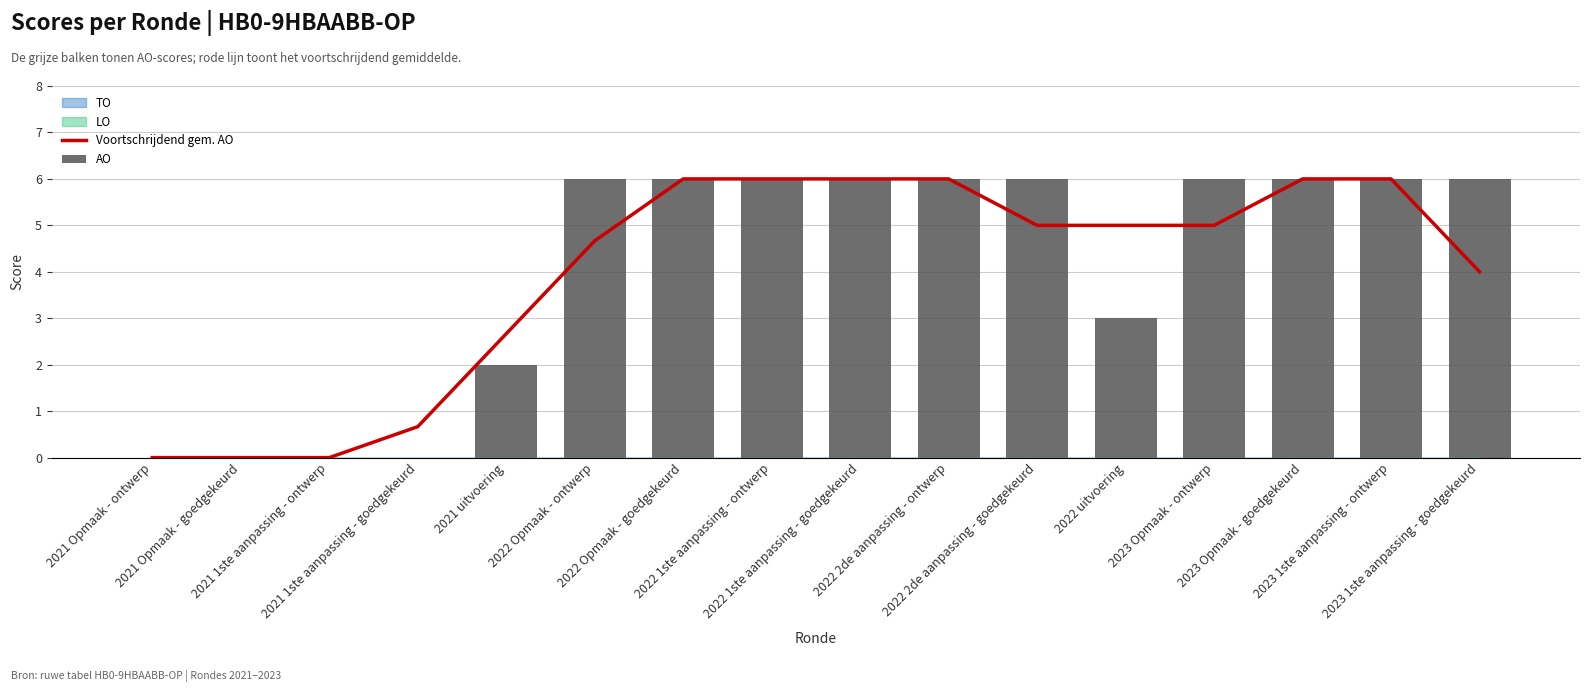

Which series has the largest range (max minus min)?

Voortschrijdend gem. AO